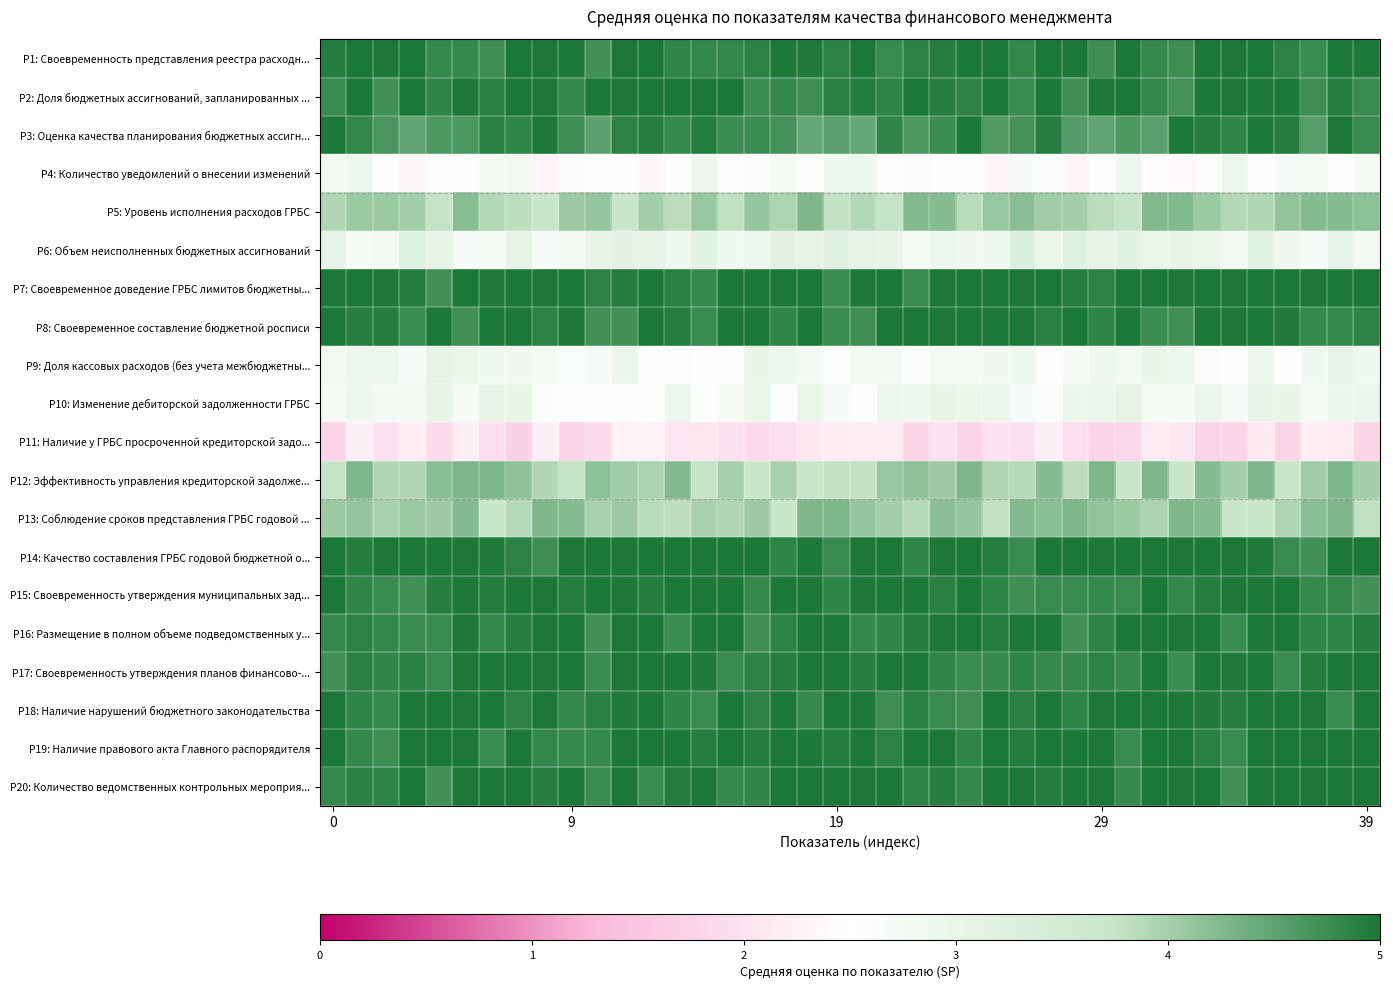

What is the maximum value shown in the chart?

5.0